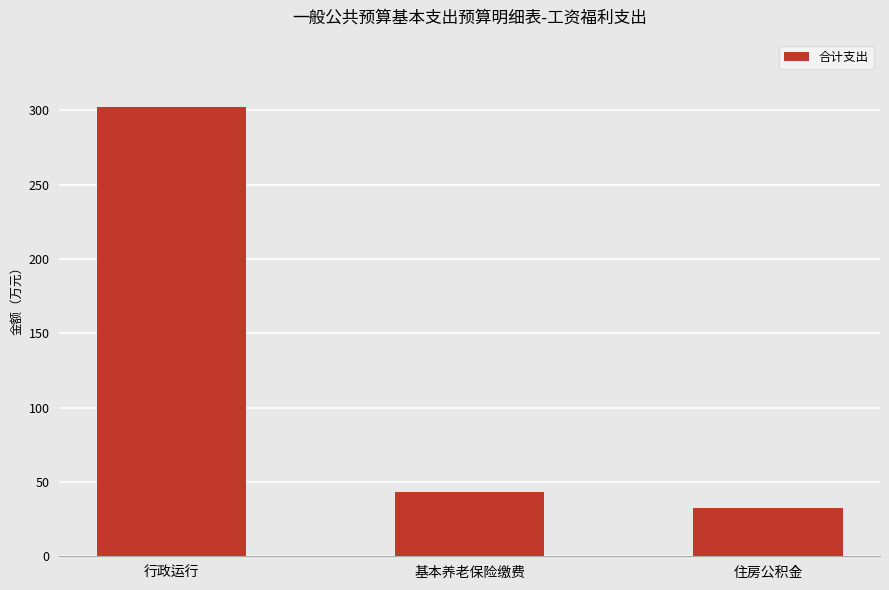

True or false: the data shows 1421099.8 at 行政运行.

False